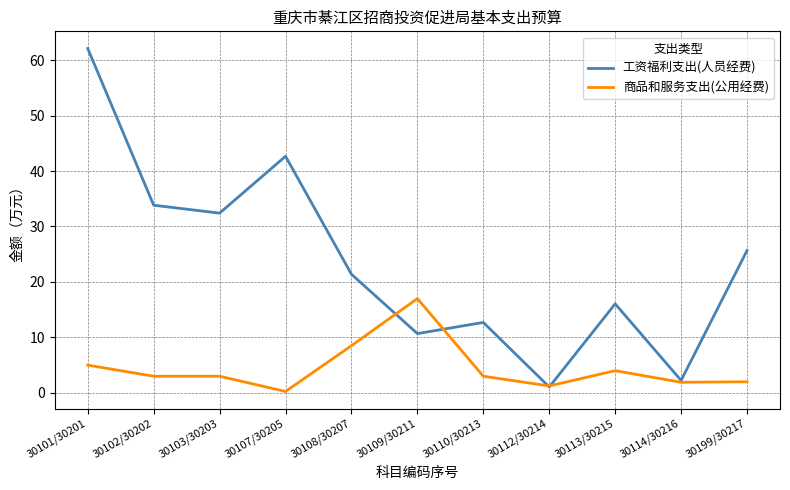

What is the total value across all series at 30113/30215?

20.1